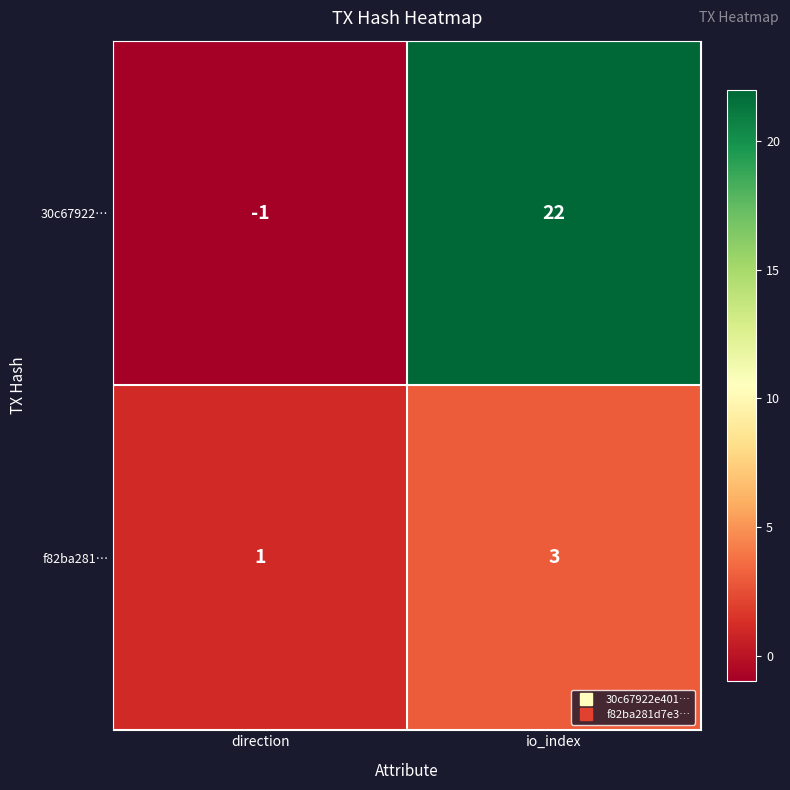

Reading left to right, extract all data points from this chart.

30c67922…: direction=-1	io_index=22
f82ba281…: direction=1	io_index=3